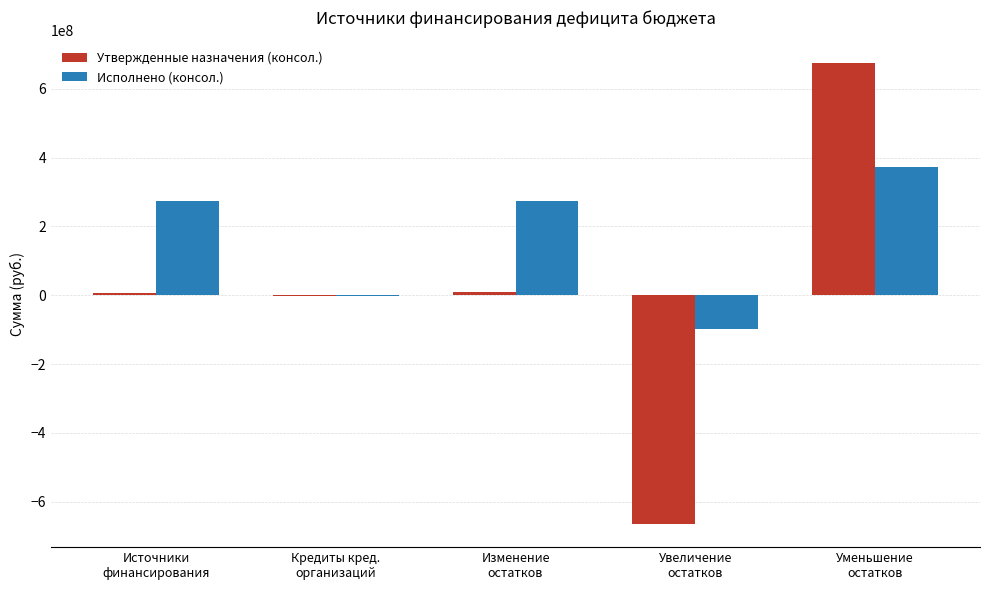

At which label does Исполнено (консол.) first exceed 273525214?

Источники
финансирования